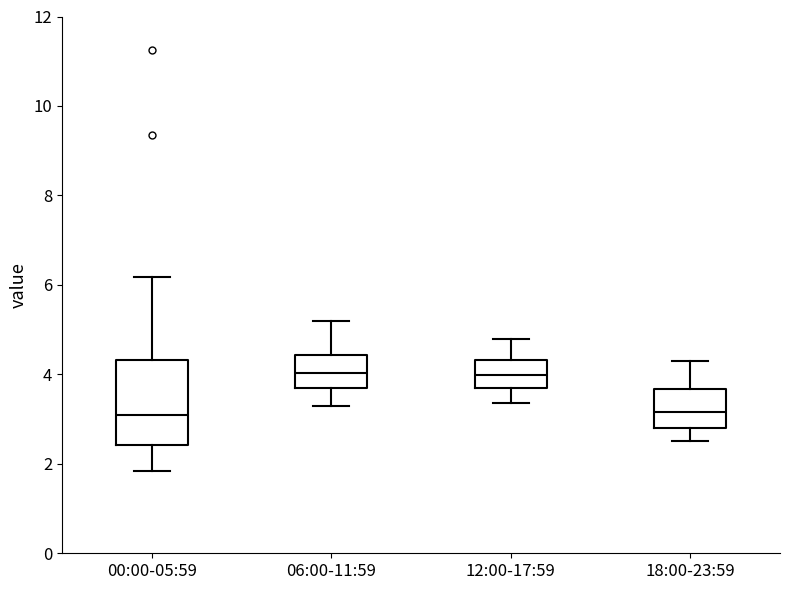

Where does the upper whisker of the box for 06:00-11:59 end on the y-axis? The values are not printed on the chart, so give them approximately, as read against the axis.

5.2